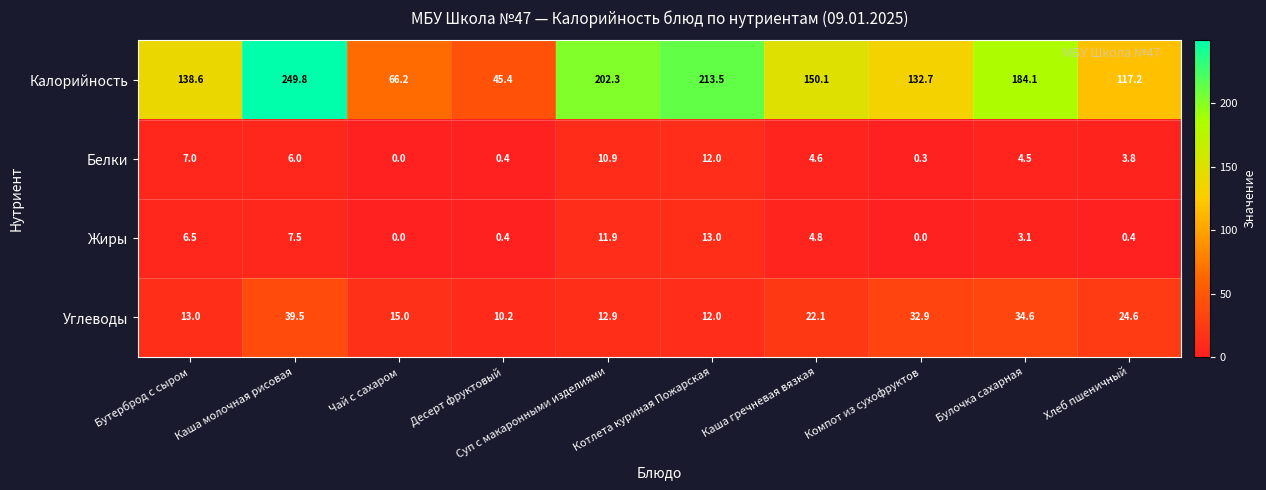

What is the approximate value of Калорийность at Булочка сахарная?

184.1